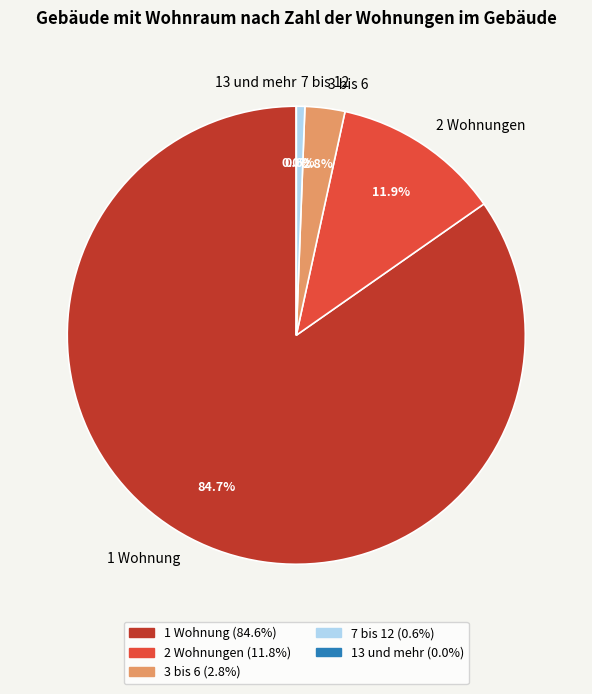

Which slice is the smallest?

13 und mehr